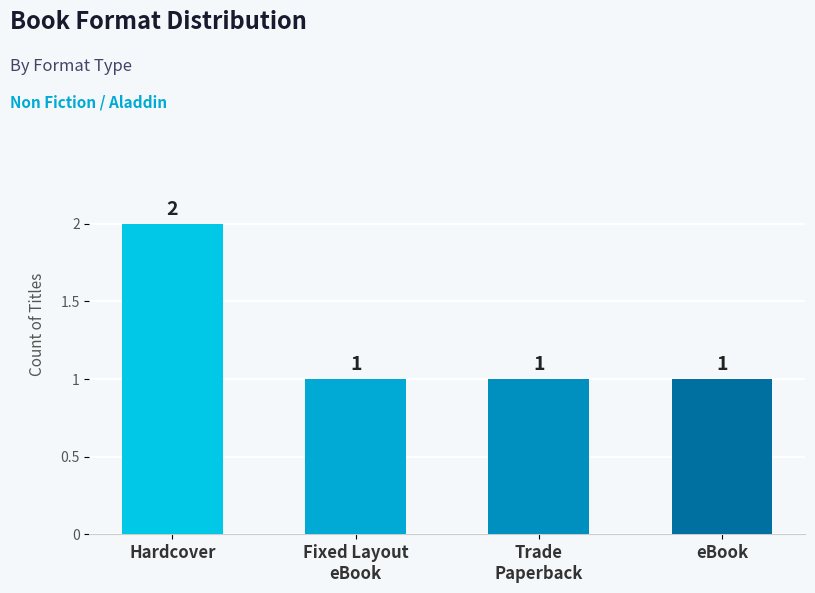

What is the label of the 3rd bar from the left?

Trade
Paperback